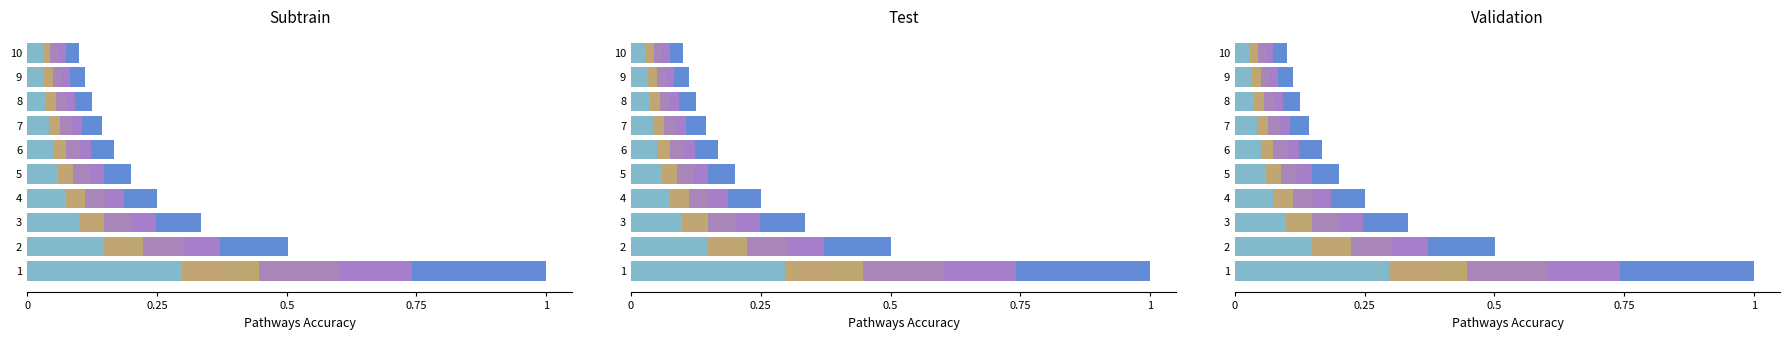

Which has a higher value, 9 or 8?

8